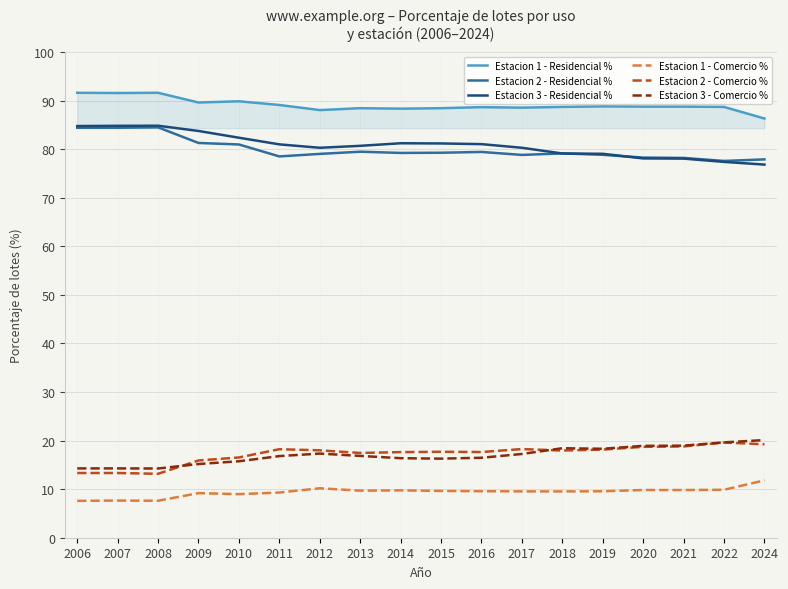

What is the maximum value shown in the chart?

91.6